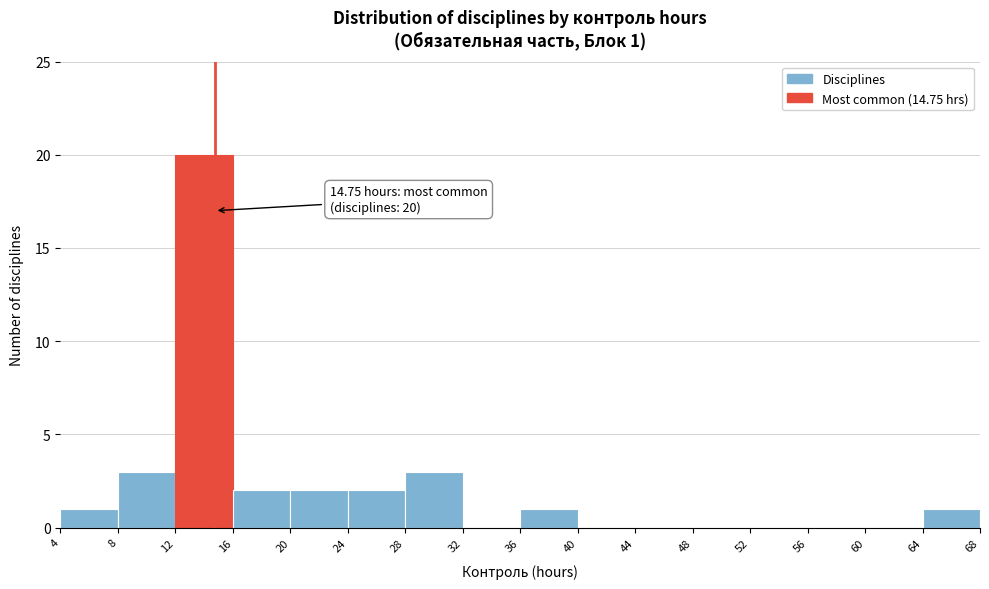

Which range on the x-axis has the tallest bar?

12 to 16